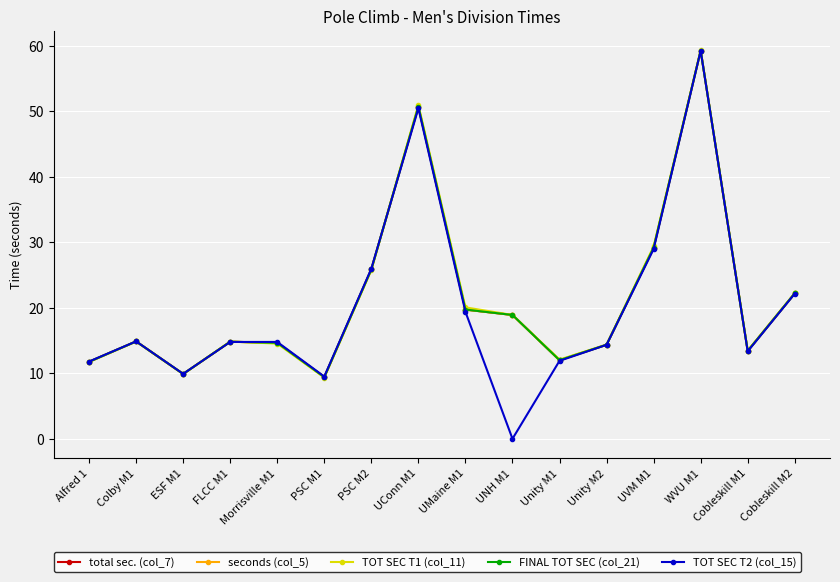

True or false: TOT SEC T2 (col_15) and seconds (col_5) cross at least once.

True